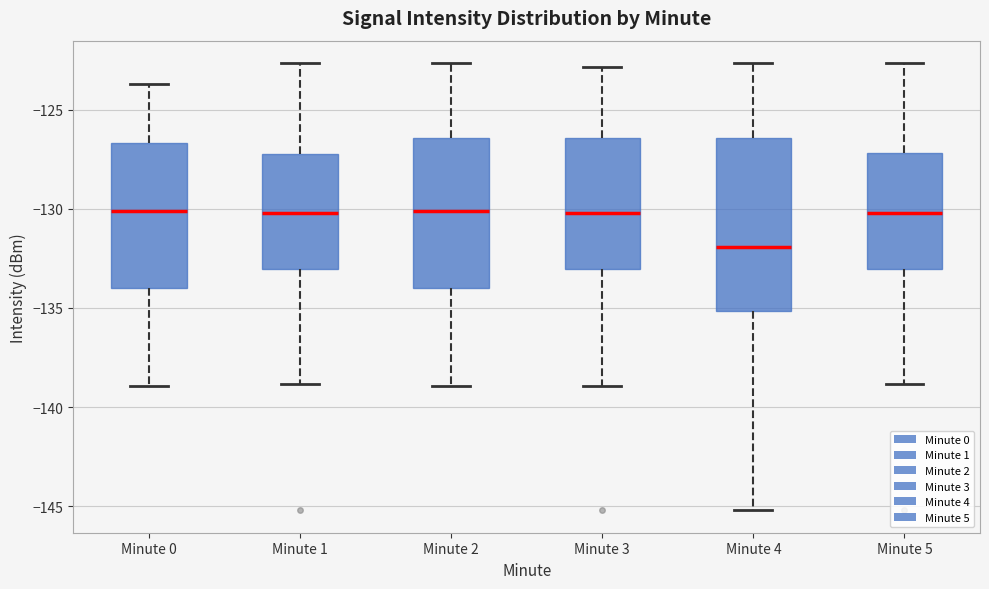

Reading left to right, read every box against the y-axis: the position of its median line, the range the box covers, and the ends of its whiskers. The values are not printed on the chart, so give them approximately, as read against the axis.

Minute 0: median -130.0, box -134.0 to -126.5, whiskers -139.0 to -123.5
Minute 1: median -130.0, box -133.0 to -127.0, whiskers -139.0 to -122.5
Minute 2: median -130.0, box -134.0 to -126.5, whiskers -139.0 to -122.5
Minute 3: median -130.0, box -133.0 to -126.5, whiskers -139.0 to -123.0
Minute 4: median -132.0, box -135.0 to -126.5, whiskers -145.0 to -122.5
Minute 5: median -130.0, box -133.0 to -127.0, whiskers -139.0 to -122.5